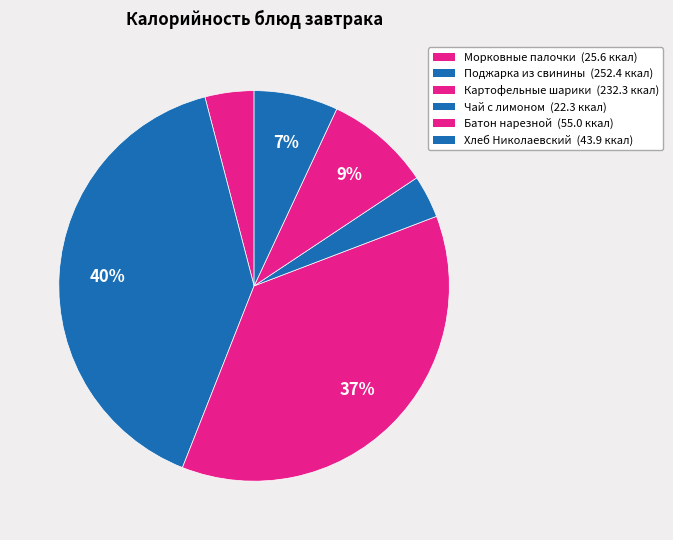

Which slice is the smallest?

Чай с лимоном